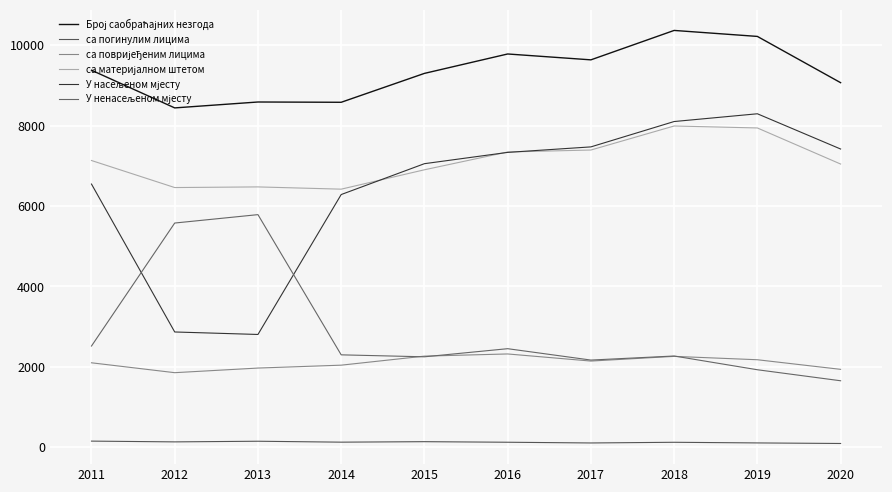

Does the chart display data point markers on the line(s)?

No